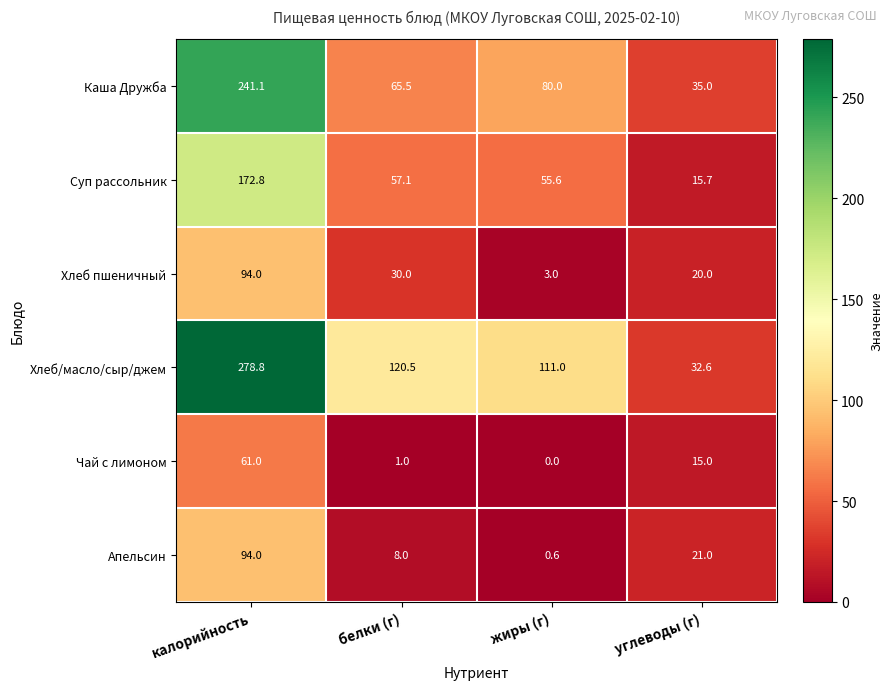

Is it true that Чай с лимоном equals 35.9 at жиры (г)?

False